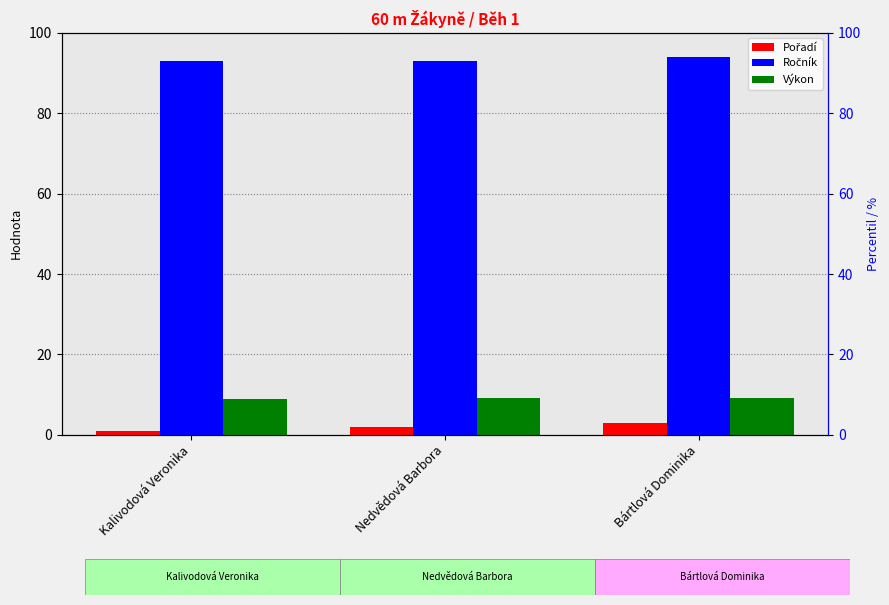

Is it true that Pořadí equals 1.0 at Kalivodová Veronika?

True